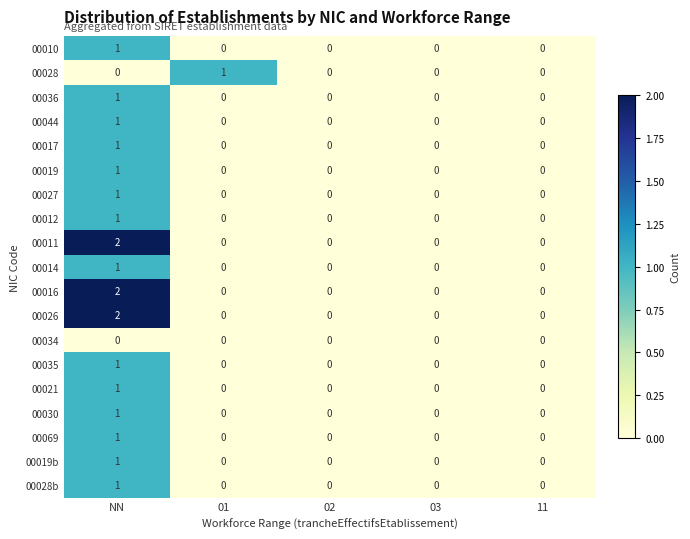

At which category is the sum across all series the highest?

NN